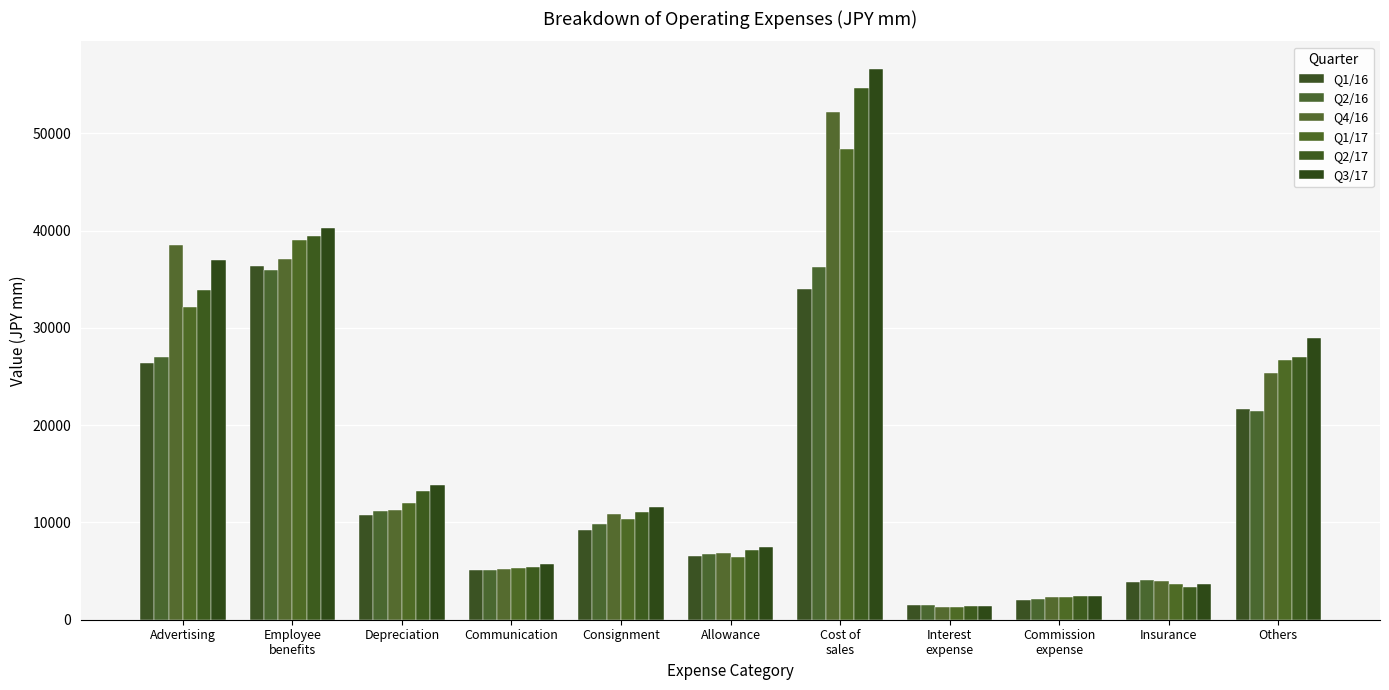

How many values in the Q2/16 series are below 9850?

5